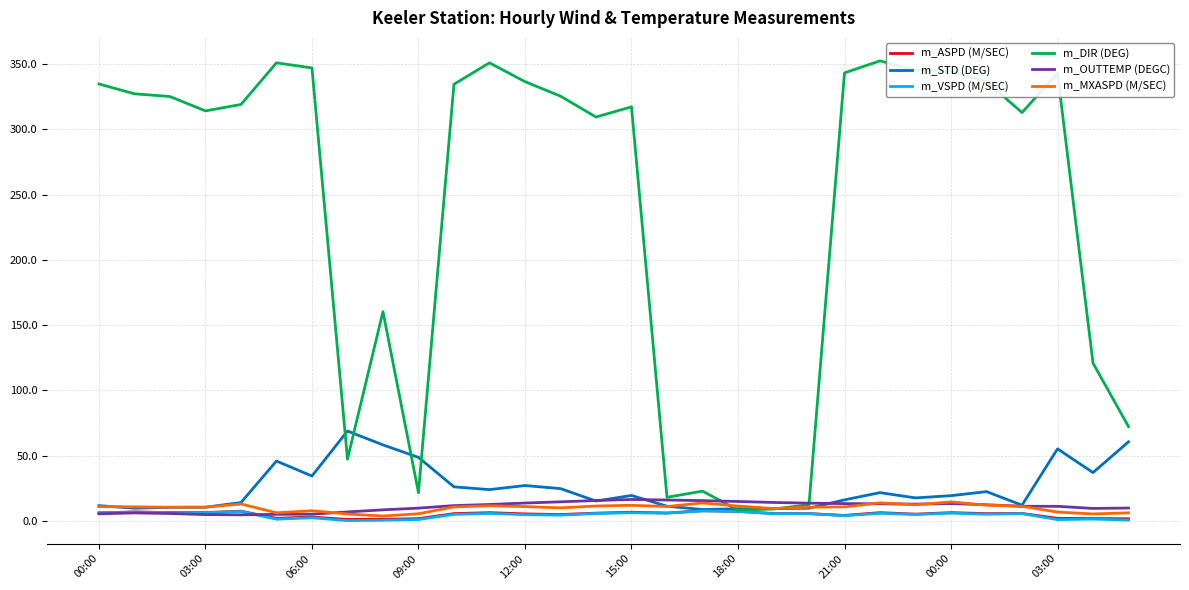

Which series has the largest total across all categories?

m_DIR (DEG)